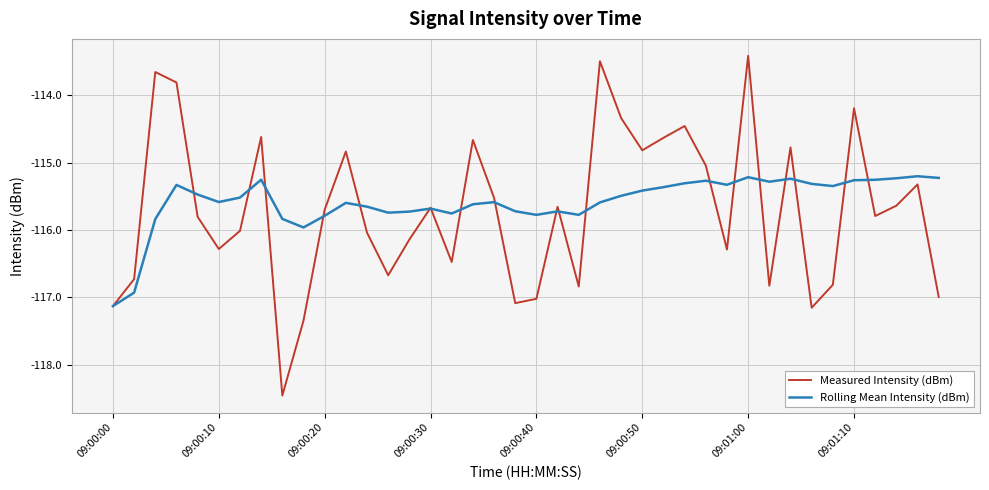

List the series in order of their peak value, highest first.

Measured Intensity (dBm), Rolling Mean Intensity (dBm)